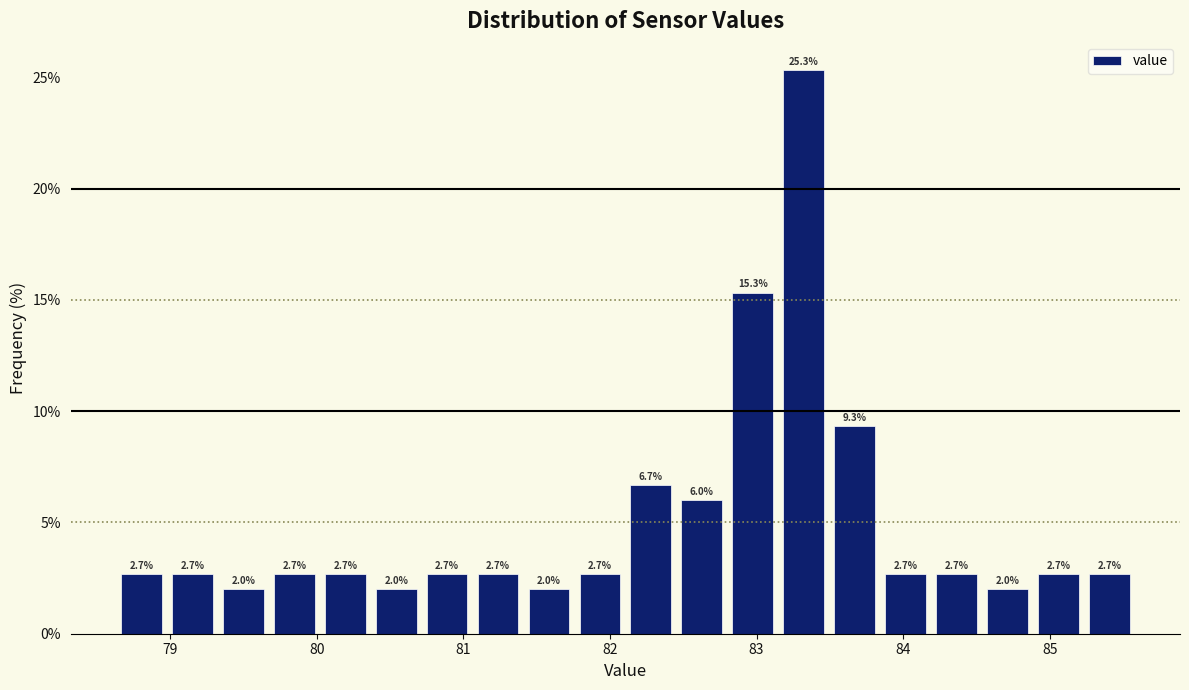

Around what value on the x-axis is the tallest bar? Give the approximate position of its centre, as read against the axis.

83.3